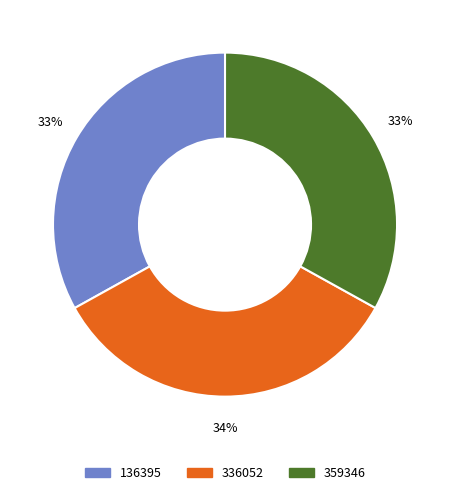

To the nearest percent, what percentage of the pie is 359346?

33%